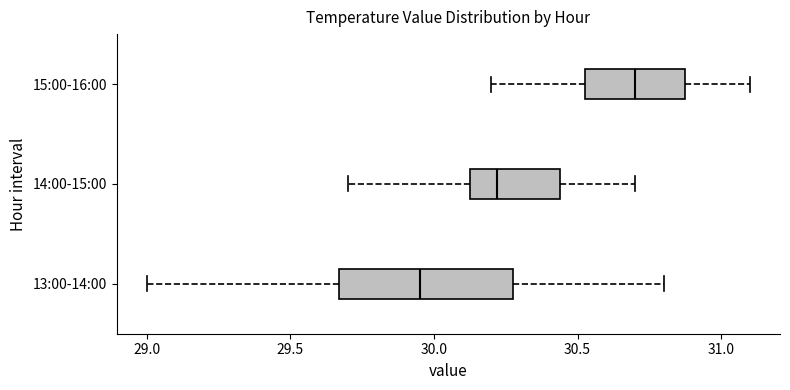

Which box has the furthest to the left median line?

13:00-14:00